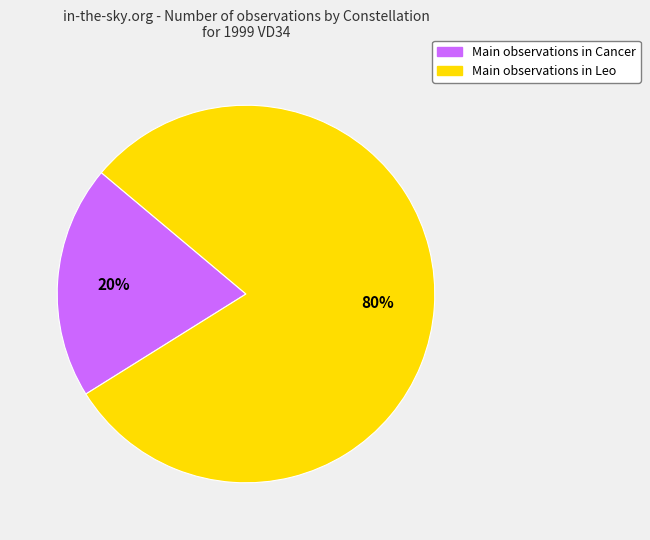

True or false: Main observations in Cancer accounts for 20% of the total.

True